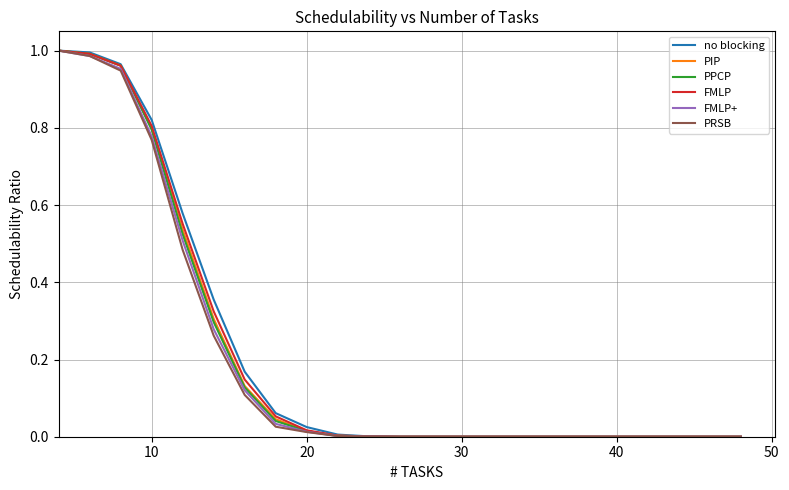

How many lines are shown in the chart?

6